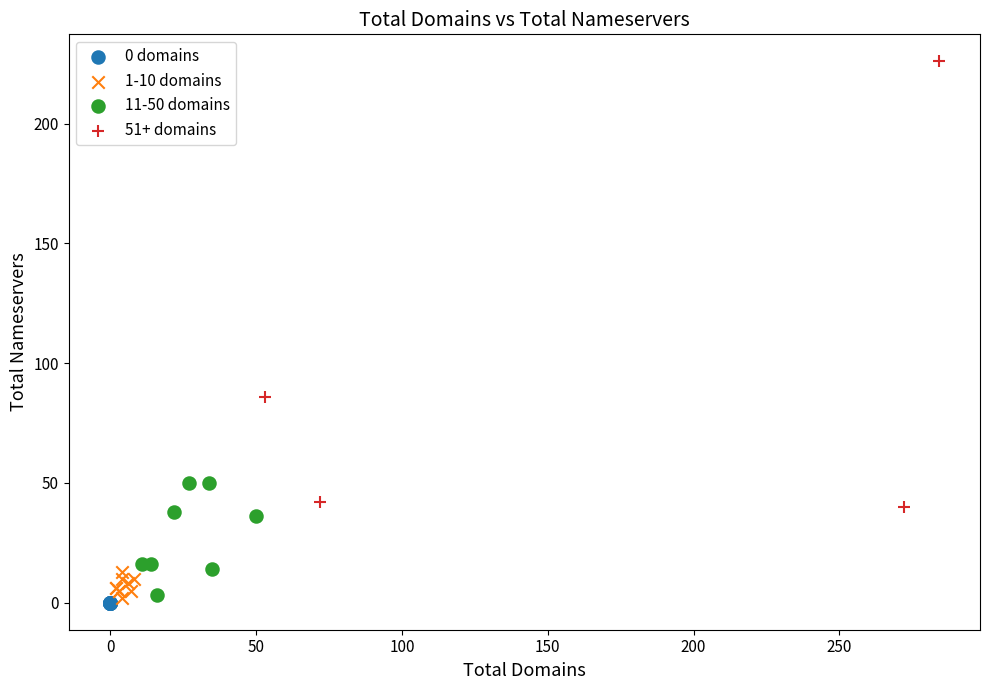

Which series reaches the maximum Y coordinate?

51+ domains